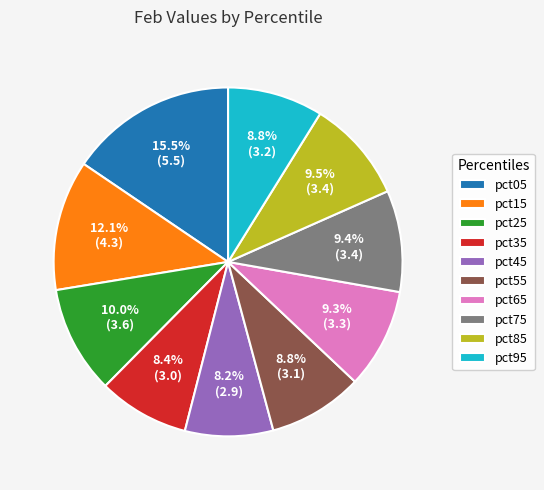

To the nearest percent, what is the difference between the largest and smallest slice percentages?

7%